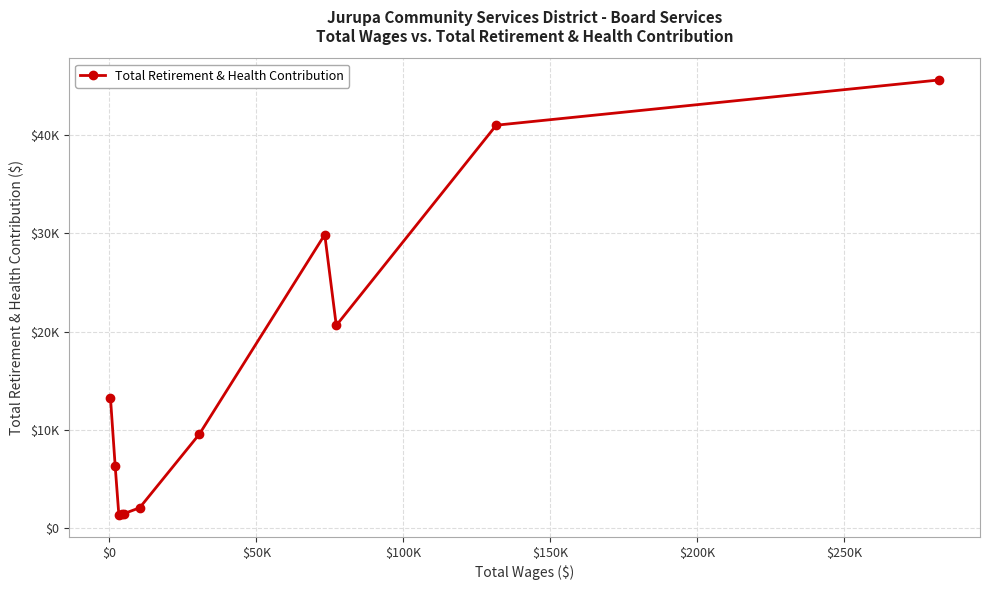

Is this an area chart (filled region under the line)?

No